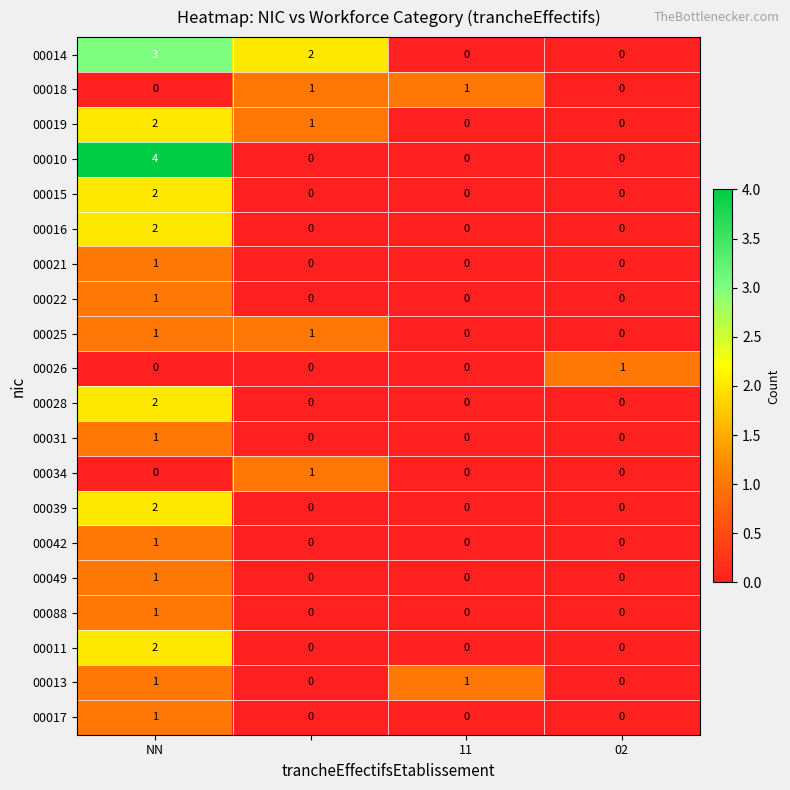

What is the maximum value shown in the chart?

4